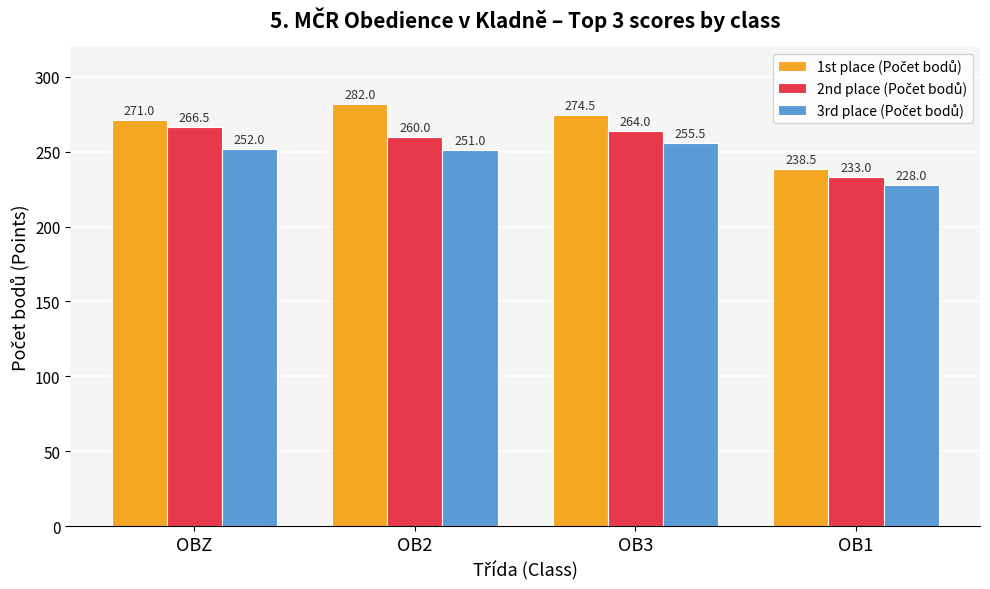

What is the label of the 4th bar from the right?

OBZ